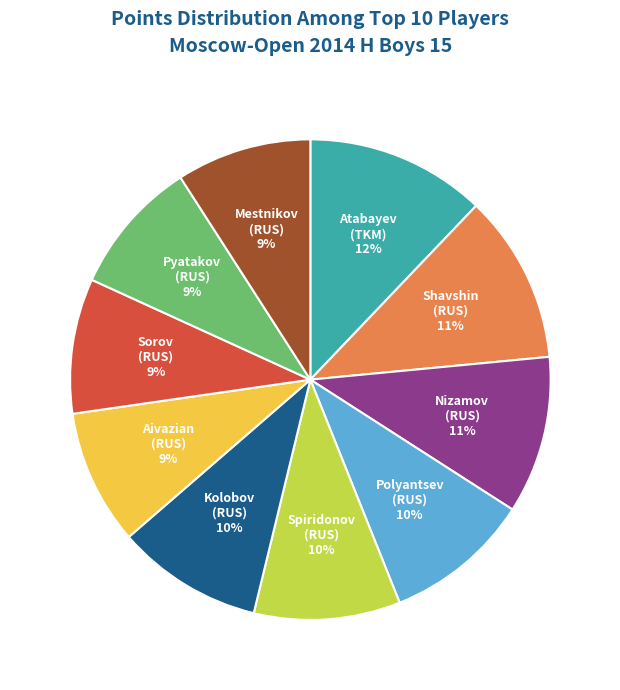

To the nearest percent, what is the difference between the largest and smallest slice percentages?

3%